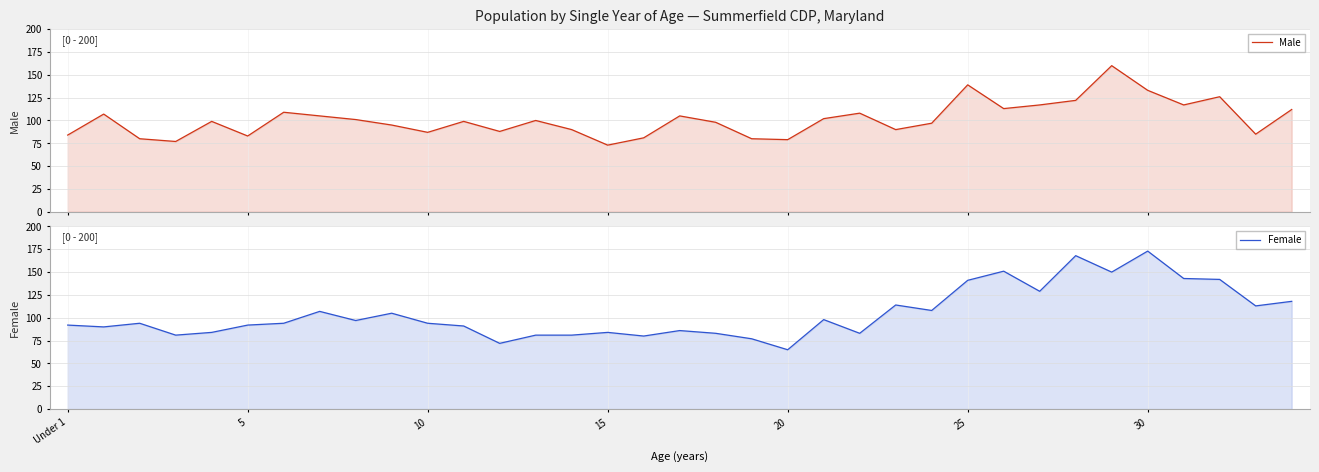

What is the sum of the Male values at Under 1 and 7?

189